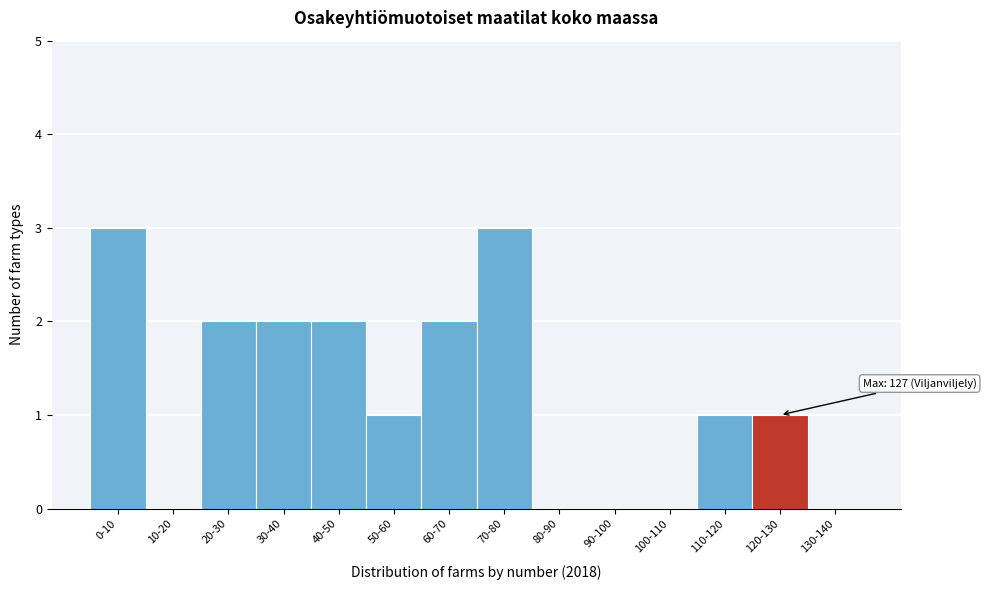

Reading right to left, transcribe all the data shown in this chart.

130-140=0	120-130=1	110-120=1	100-110=0	90-100=0	80-90=0	70-80=3	60-70=2	50-60=1	40-50=2	30-40=2	20-30=2	10-20=0	0-10=3